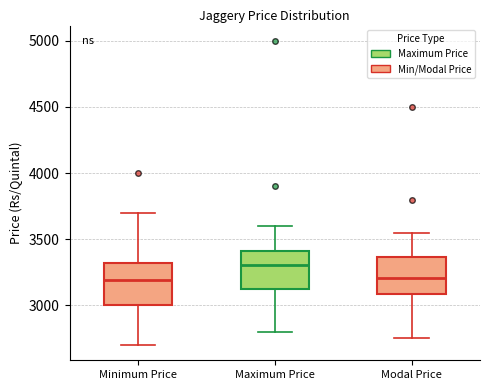

Reading left to right, read every box against the y-axis: the position of its median line, the range the box covers, and the ends of its whiskers. The values are not printed on the chart, so give them approximately, as read against the axis.

Minimum Price: median 3200, box 3000 to 3300, whiskers 2700 to 3700
Maximum Price: median 3300, box 3100 to 3400, whiskers 2800 to 3600
Modal Price: median 3200, box 3100 to 3350, whiskers 2750 to 3550